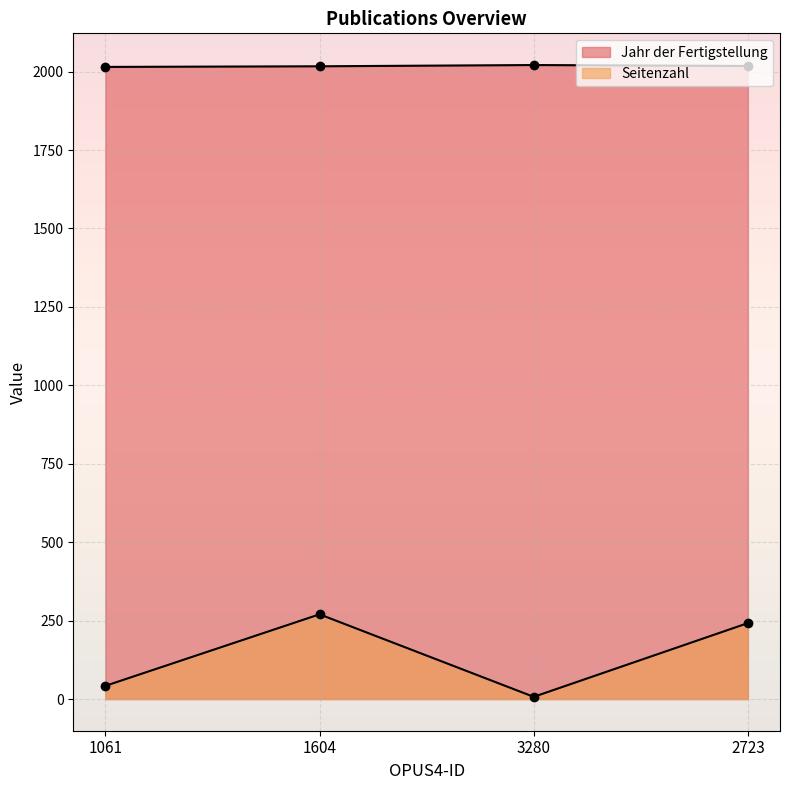

What is the spread (max minus min) of values at 3280?

2014